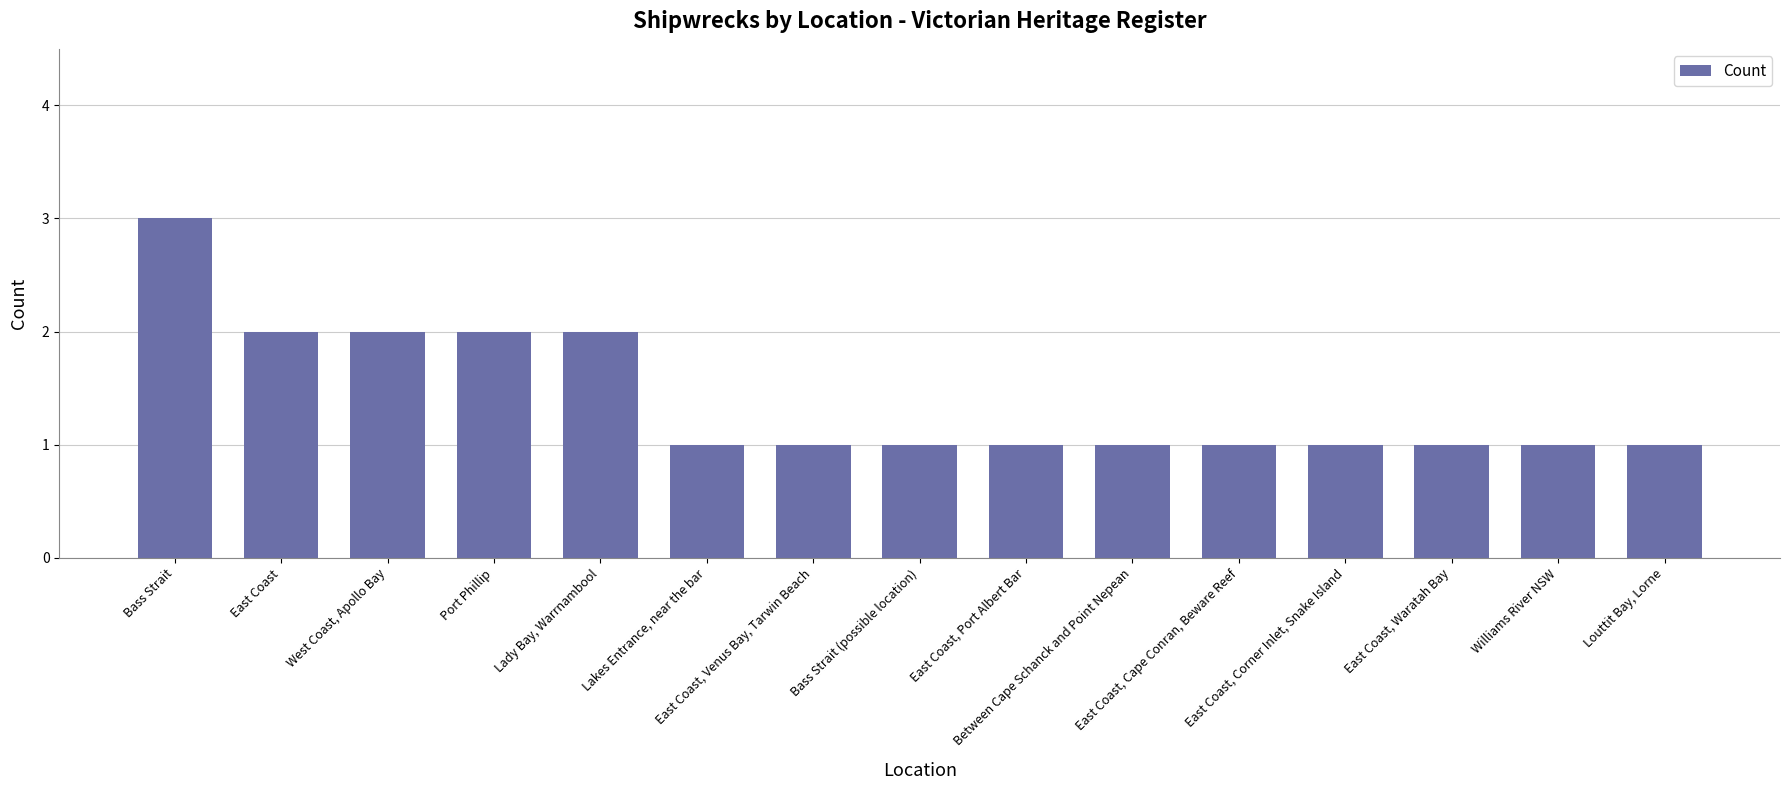

How many bars are there in total?

15